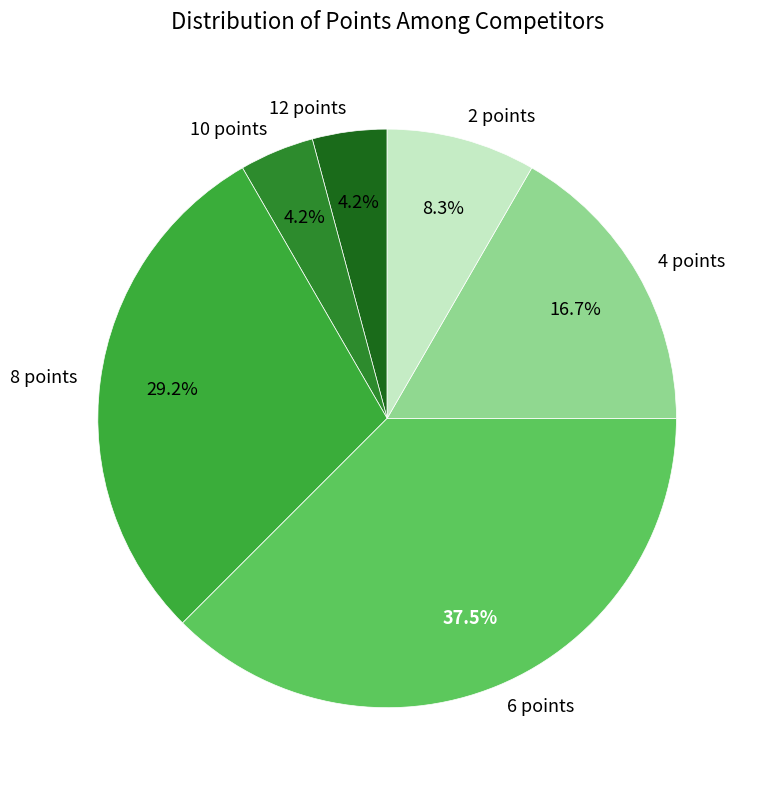

Which category has the biggest portion of the pie?

6 points